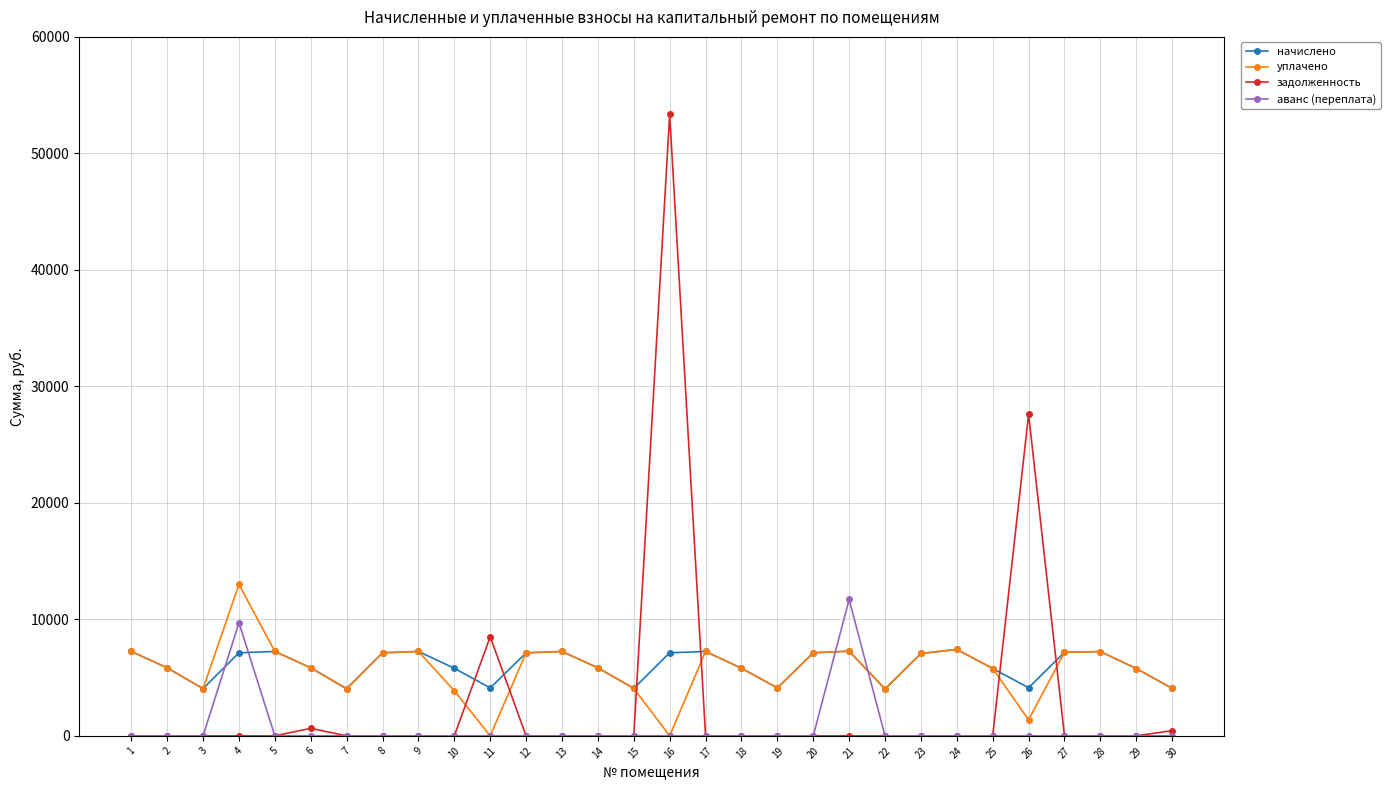

True or false: аванс (переплата) and начислено cross at least once.

True